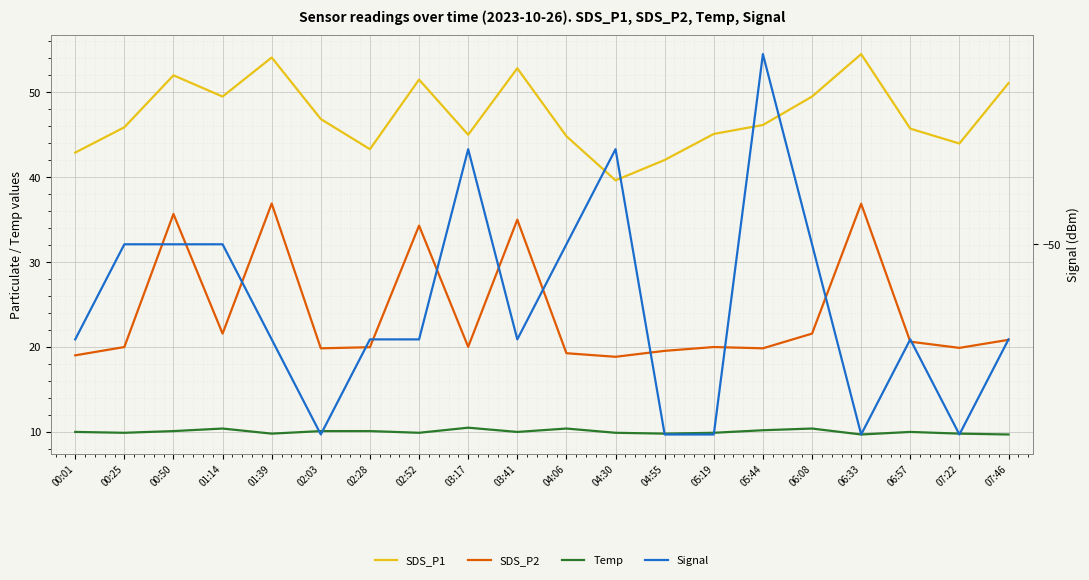

True or false: Temp and SDS_P1 intersect in this chart.

False